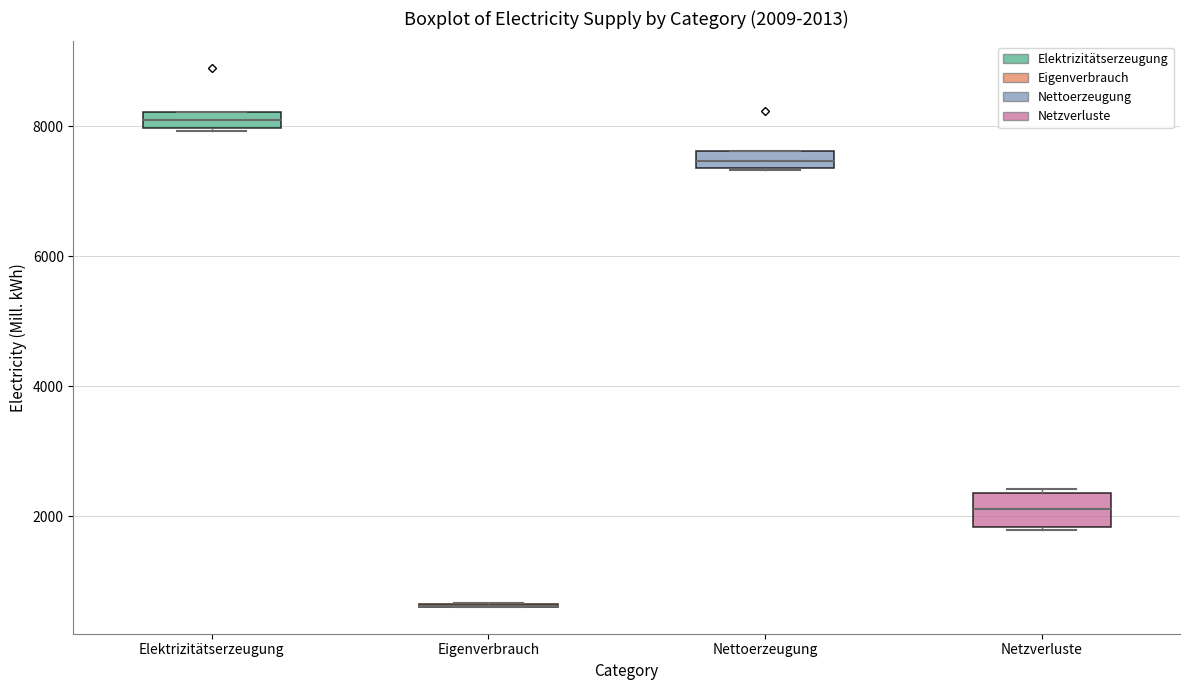

Comparing the boxes themselves (not the whiskers), which one is the tallest?

Netzverluste